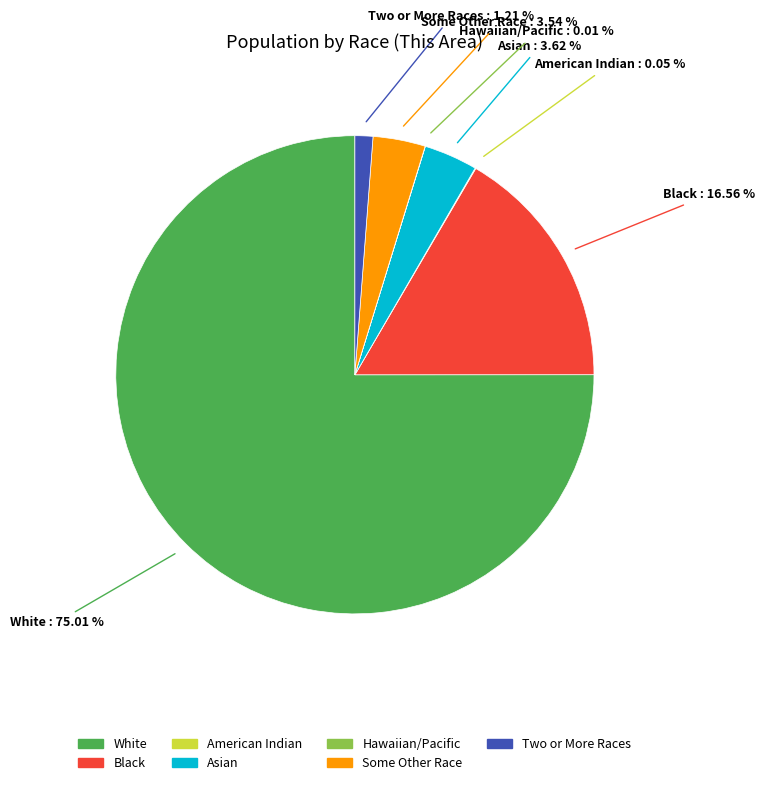

Is there any slice that represents more than half of the pie?

Yes